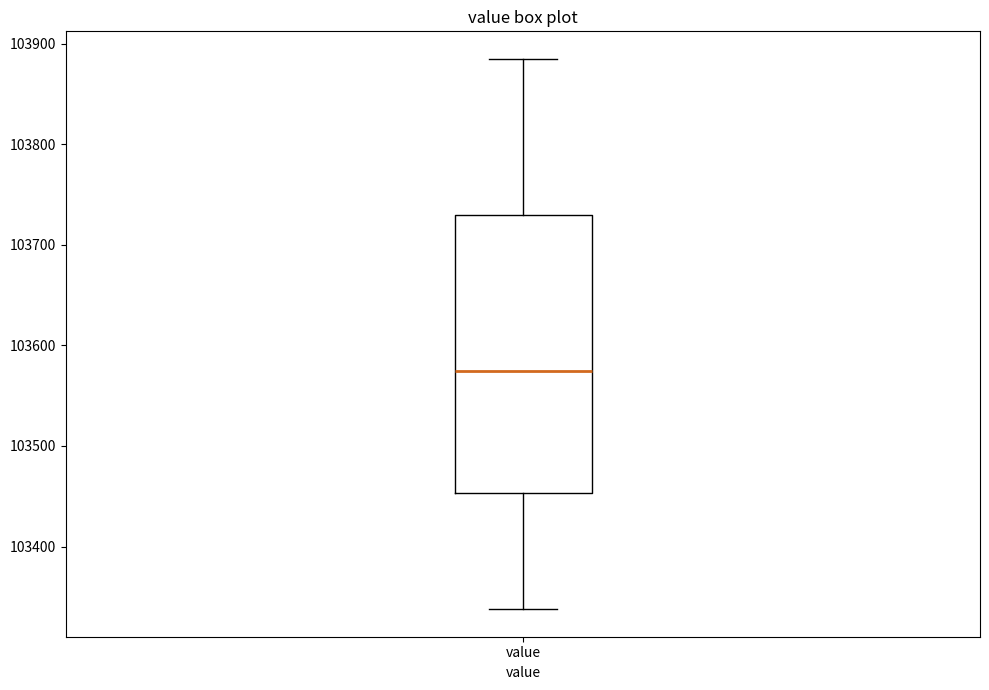

Where is the upper edge of the box for value on the y-axis? The values are not printed on the chart, so give them approximately, as read against the axis.

103730